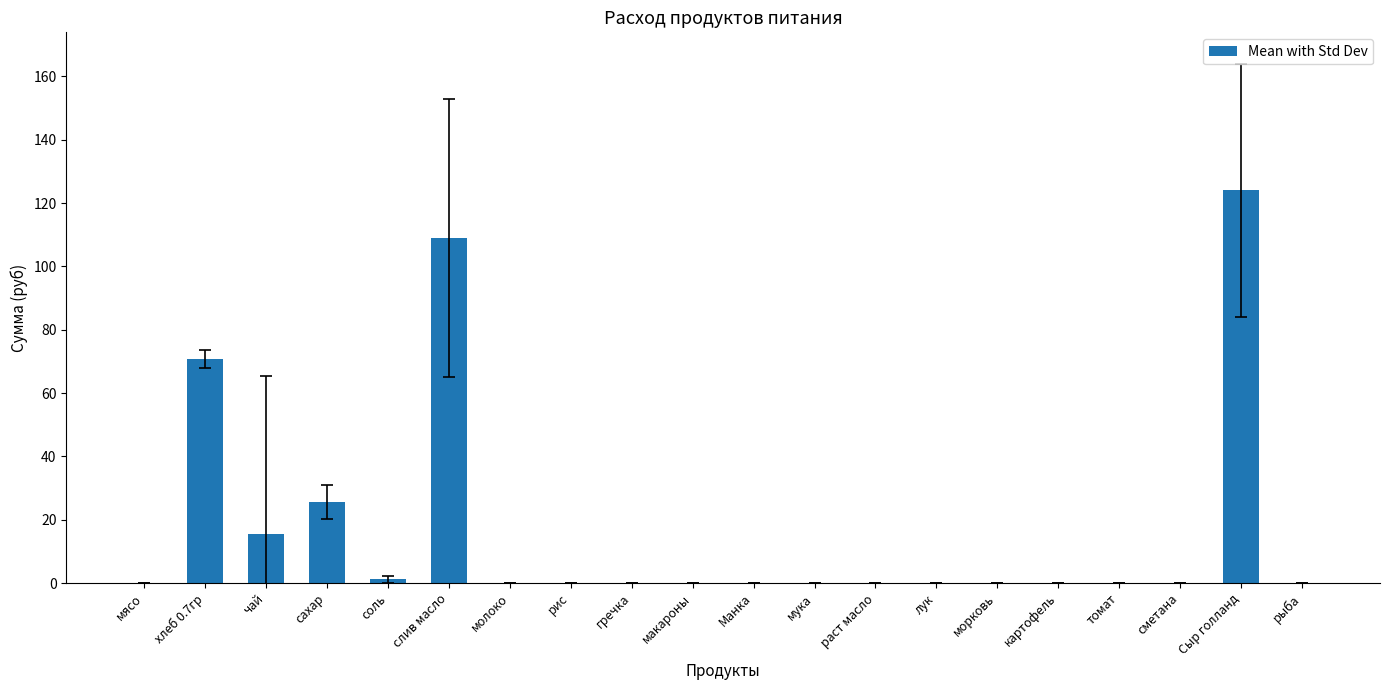

What is the sum of the values at хлеб 0.7гр and мука?

70.9